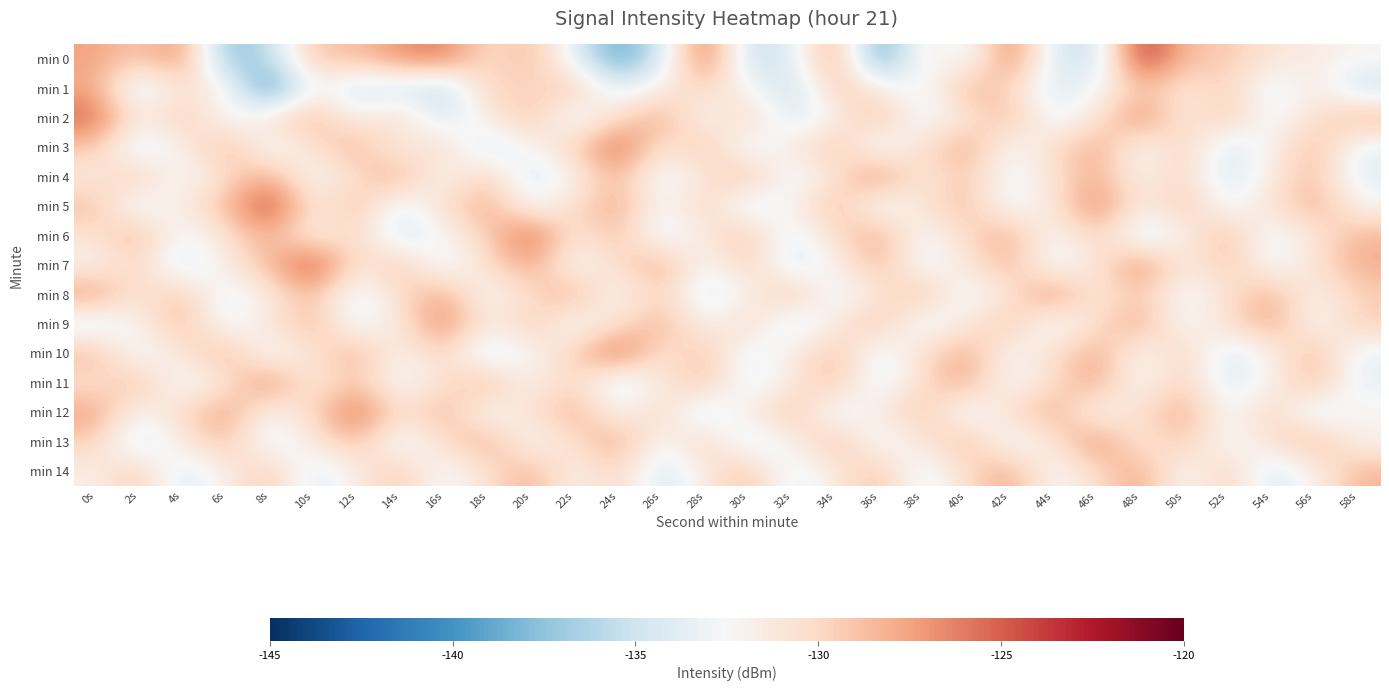

Which label corresponds to the smallest value in the chart?

8s